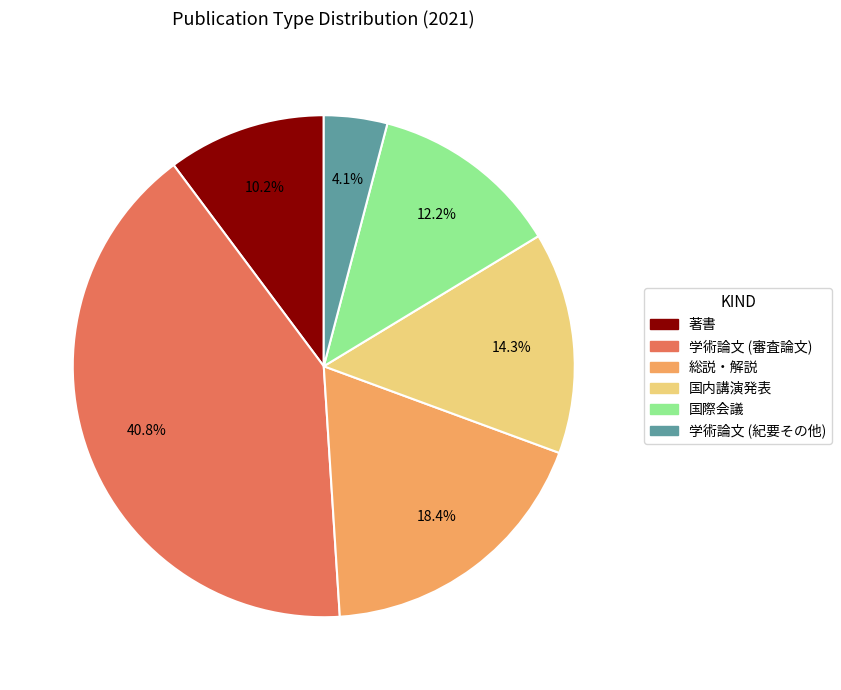

True or false: 著書 accounts for 17% of the total.

False